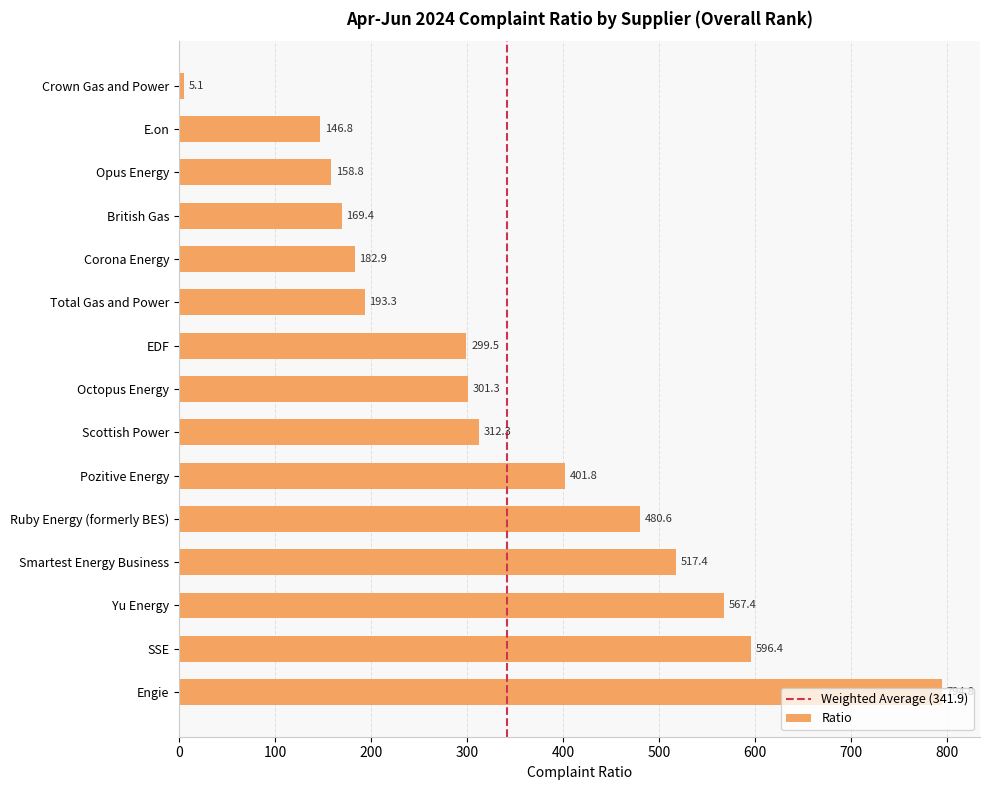

What position from the bottom is Octopus Energy?

8